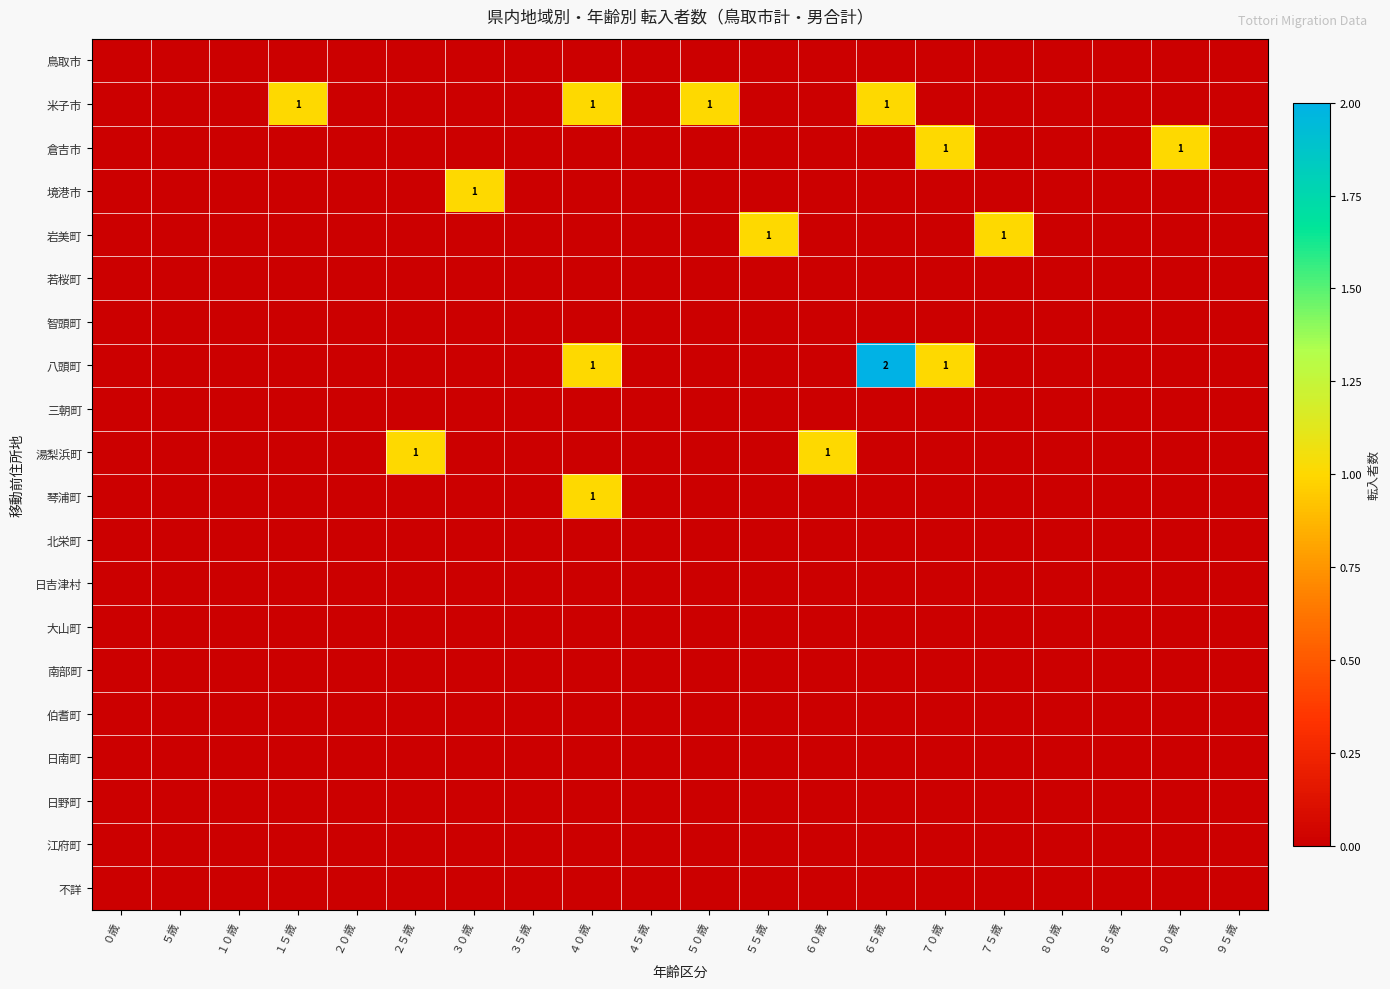

Rank the series at ４５歳 from lowest to highest value.

鳥取市, 米子市, 倉吉市, 境港市, 岩美町, 若桜町, 智頭町, 八頭町, 三朝町, 湯梨浜町, 琴浦町, 北栄町, 日吉津村, 大山町, 南部町, 伯耆町, 日南町, 日野町, 江府町, 不詳